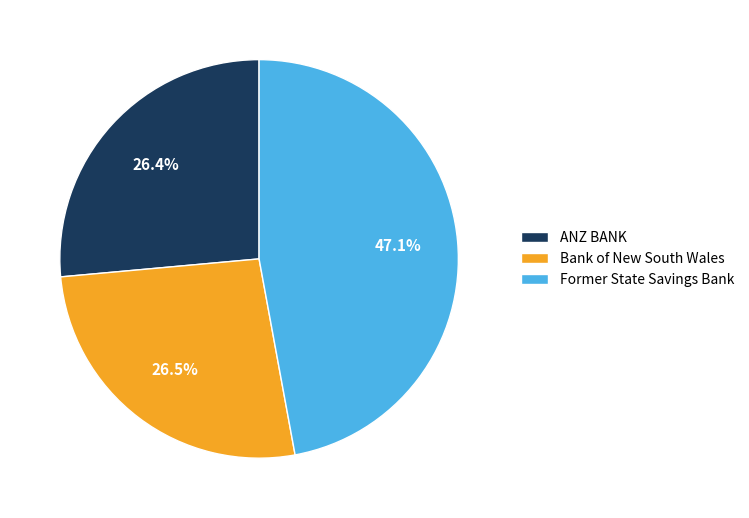

What percentage is NOT represented by Bank of New South Wales?

73.5%